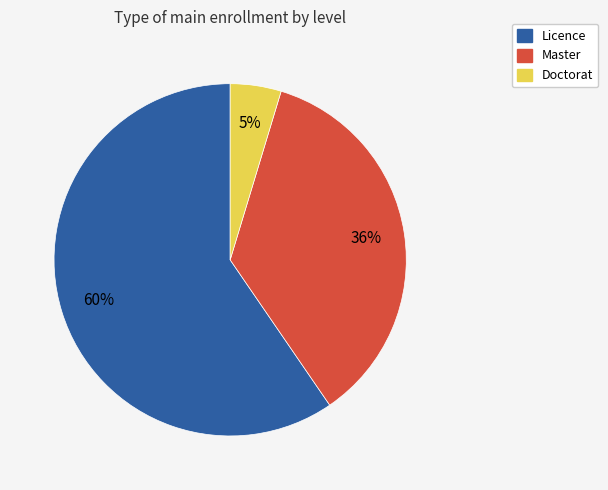

How many segments does this pie chart have?

3